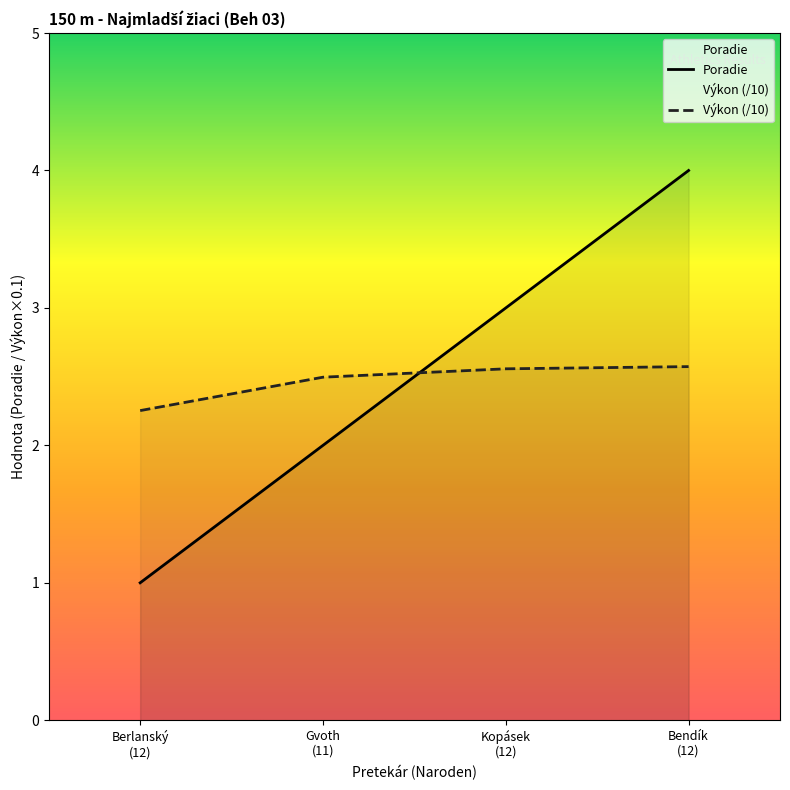

What is the average value of the Výkon series?

2.5